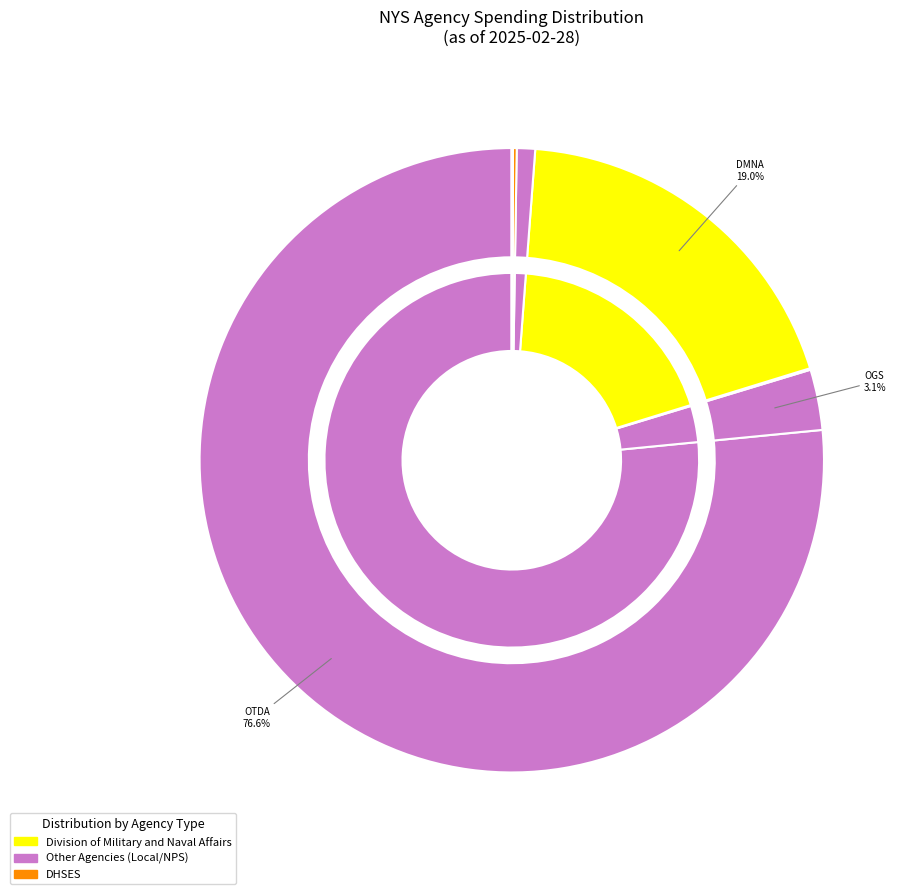

Is there a majority slice in this chart?

Yes